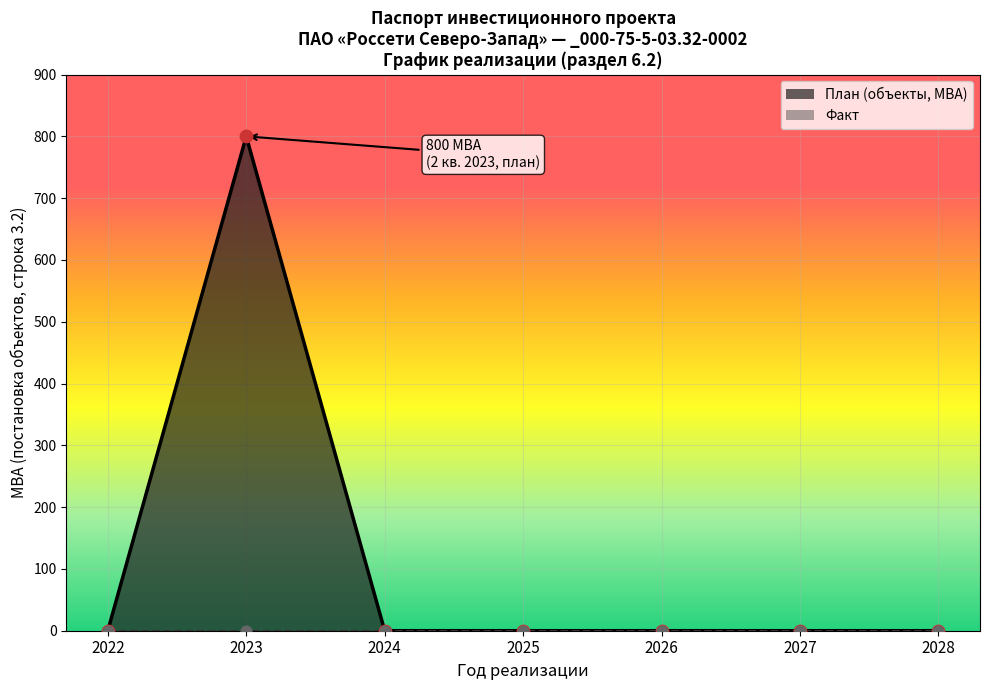

What is the maximum value for План (объекты, МВА)?

800